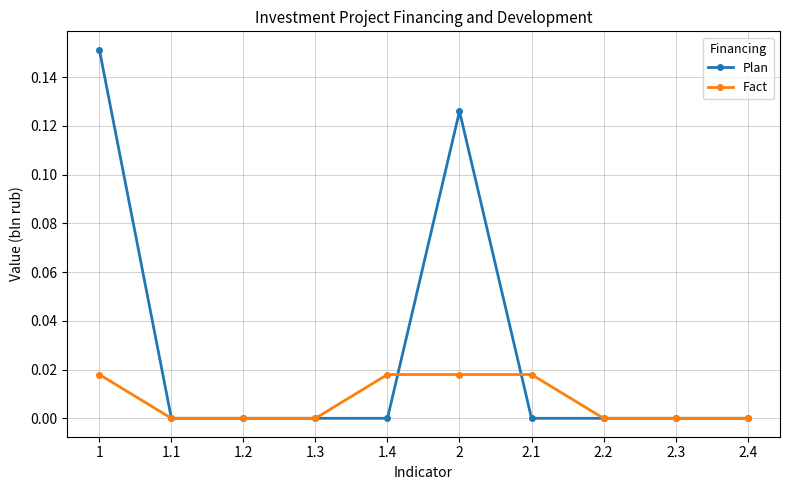

The value of Fact at 1.2 is 0.0. True or false?

True